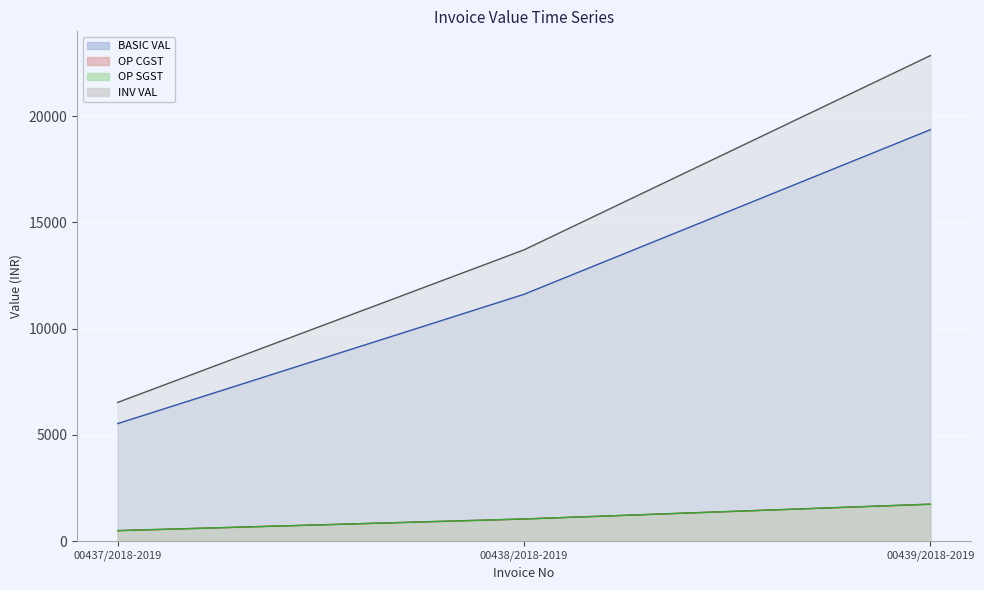

What is the difference between the OP CGST values at 00439/2018-2019 and 00438/2018-2019?

7746.0